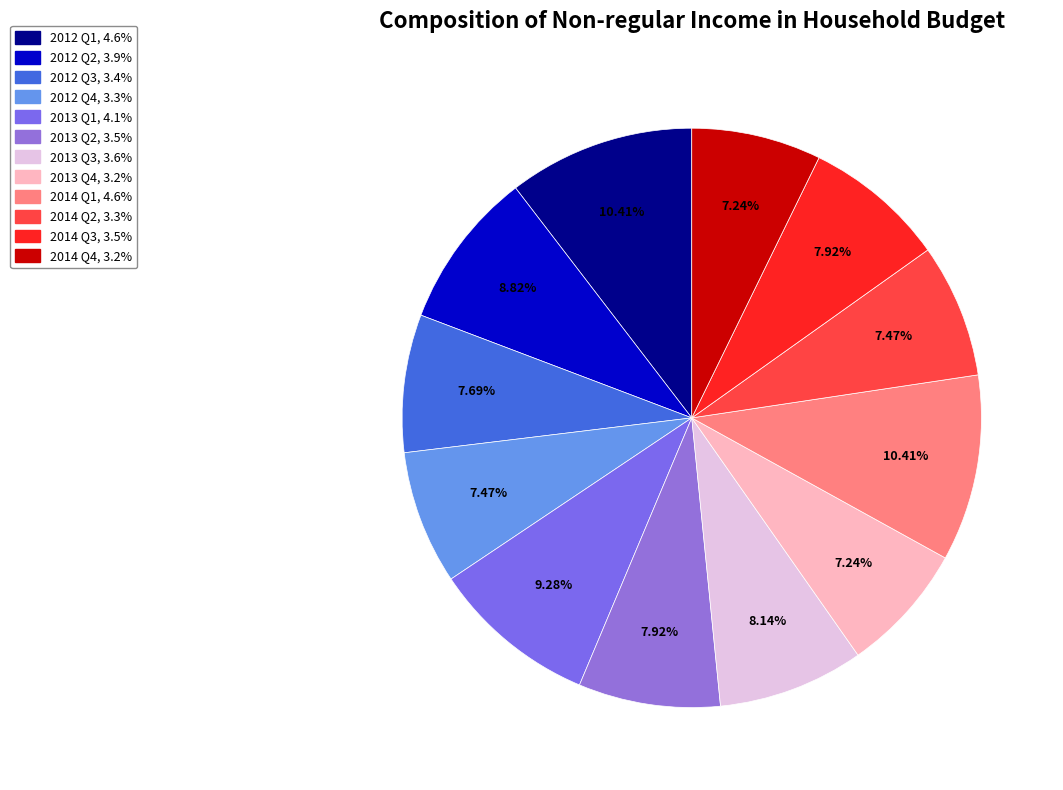

How many slices are in this pie chart?

12